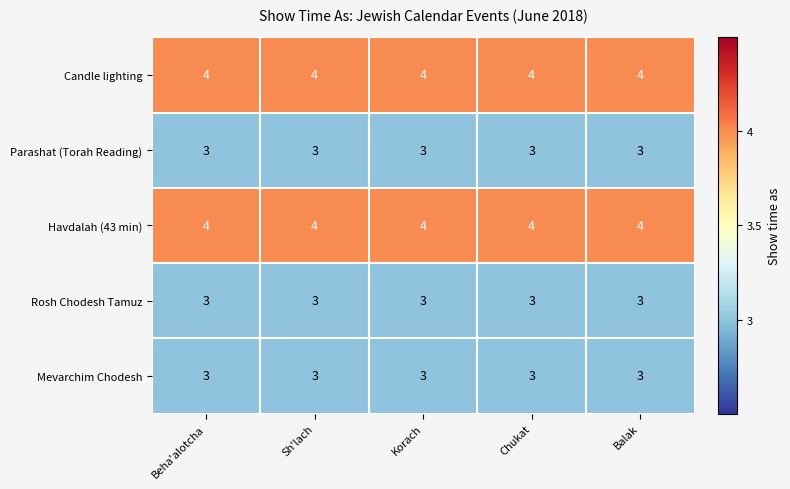

What is the sum of all Rosh Chodesh Tamuz values?

15